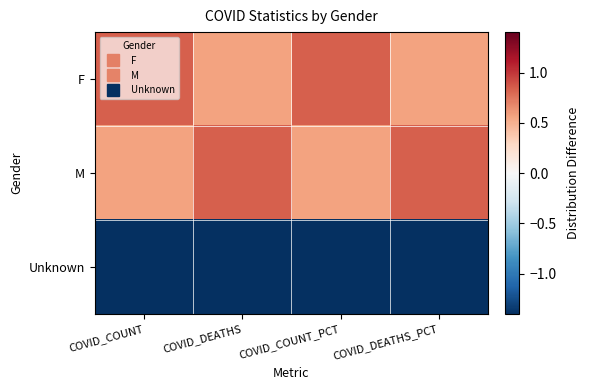

What is the difference between the highest and lowest values at COVID_DEATHS_PCT?

2.2